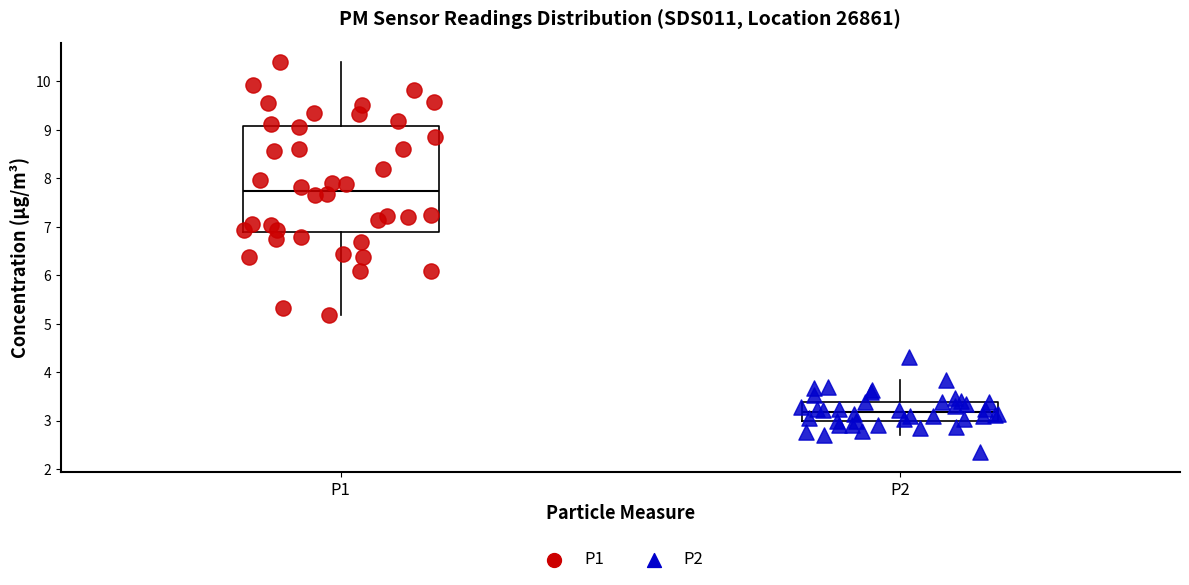

Reading left to right, read every box against the y-axis: the position of its median line, the range the box covers, and the ends of its whiskers. The values are not printed on the chart, so give them approximately, as read against the axis.

P1: median 7.8, box 6.9 to 9.1, whiskers 5.2 to 10.4
P2: median 3.2, box 3.0 to 3.4, whiskers 2.7 to 3.9